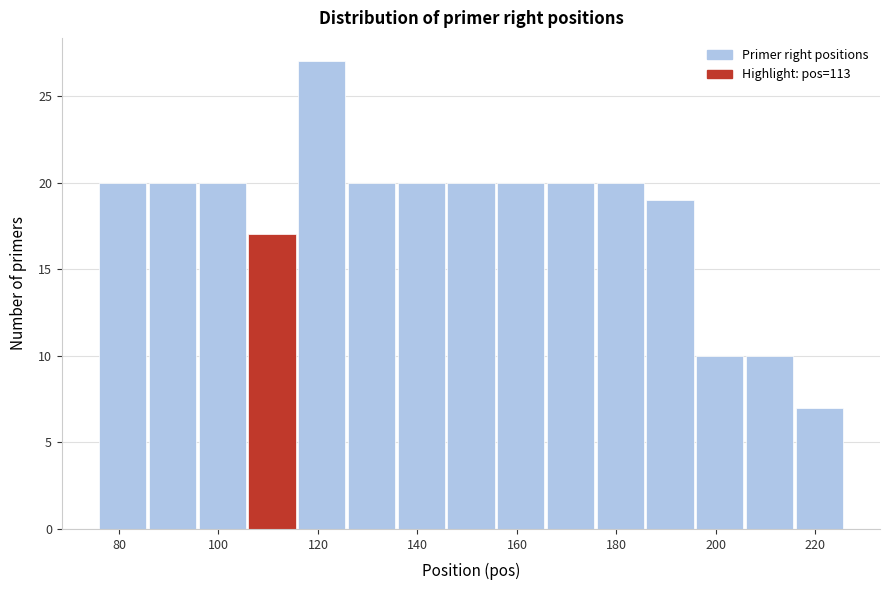

Reading left to right, list every bar in this chart as the range it spans on the x-axis followed by its height. The values are not printed on the chart, so give them approximately, as read against the axis.

76 to 86: 20
86 to 96: 20
96 to 106: 20
106 to 116: 17
116 to 126: 27
126 to 136: 20
136 to 146: 20
146 to 156: 20
156 to 166: 20
166 to 176: 20
176 to 186: 20
186 to 196: 19
196 to 206: 10
206 to 216: 10
216 to 226: 7